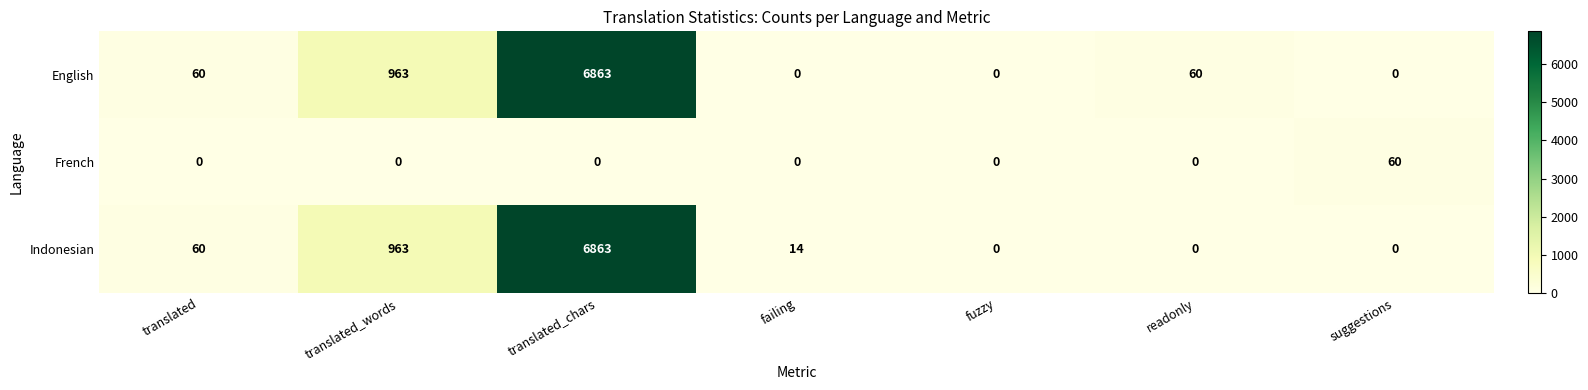

What is the difference between the highest and lowest values at translated?

60